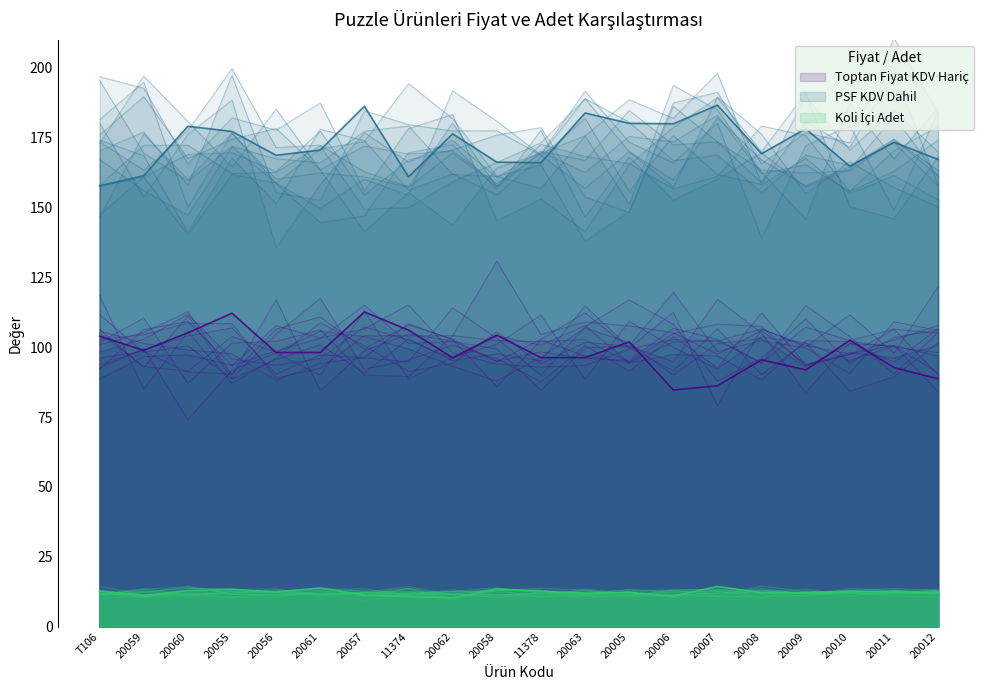

Which series has the largest total across all categories?

PSF KDV Dahil